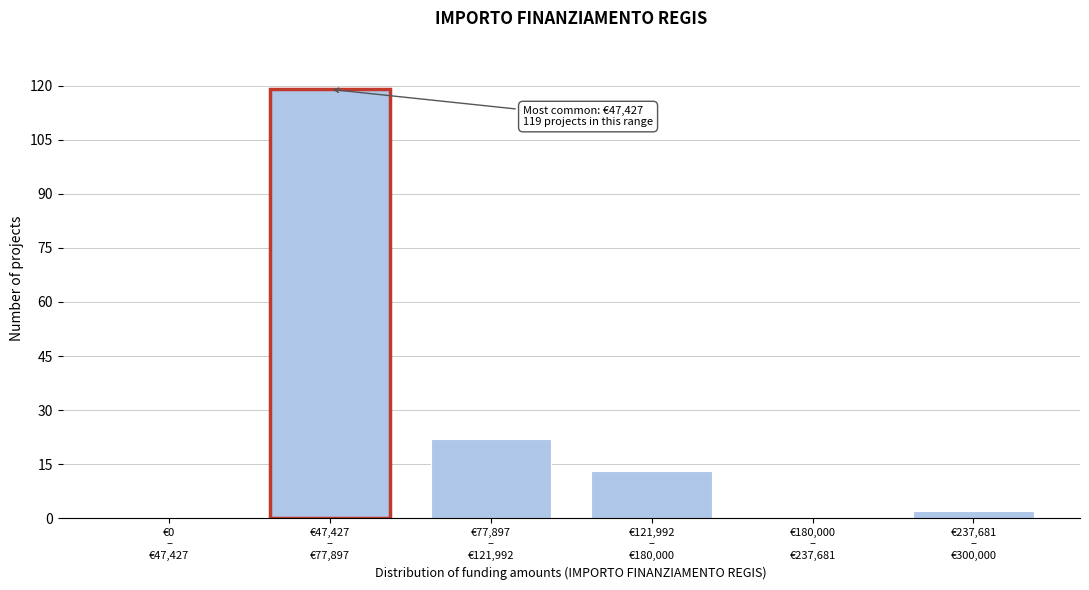

What is the maximum value shown in the chart?

119